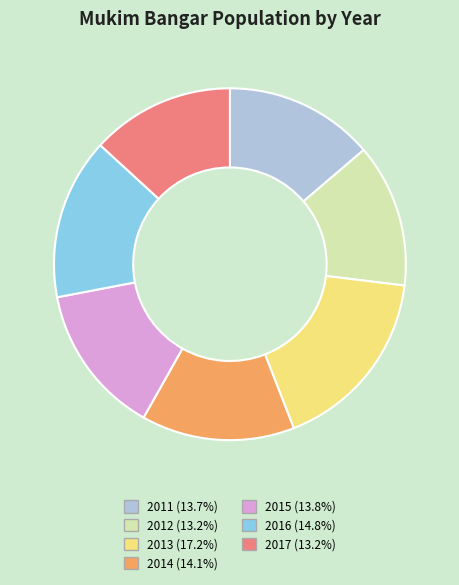

Does 2012 represent more than half of the total?

No